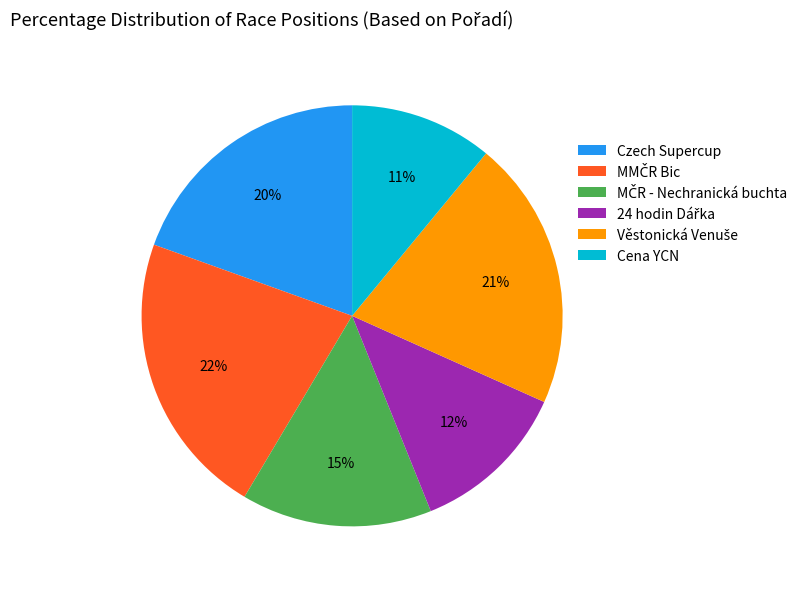

The Cena YCN slice represents 1% of the pie. True or false?

False